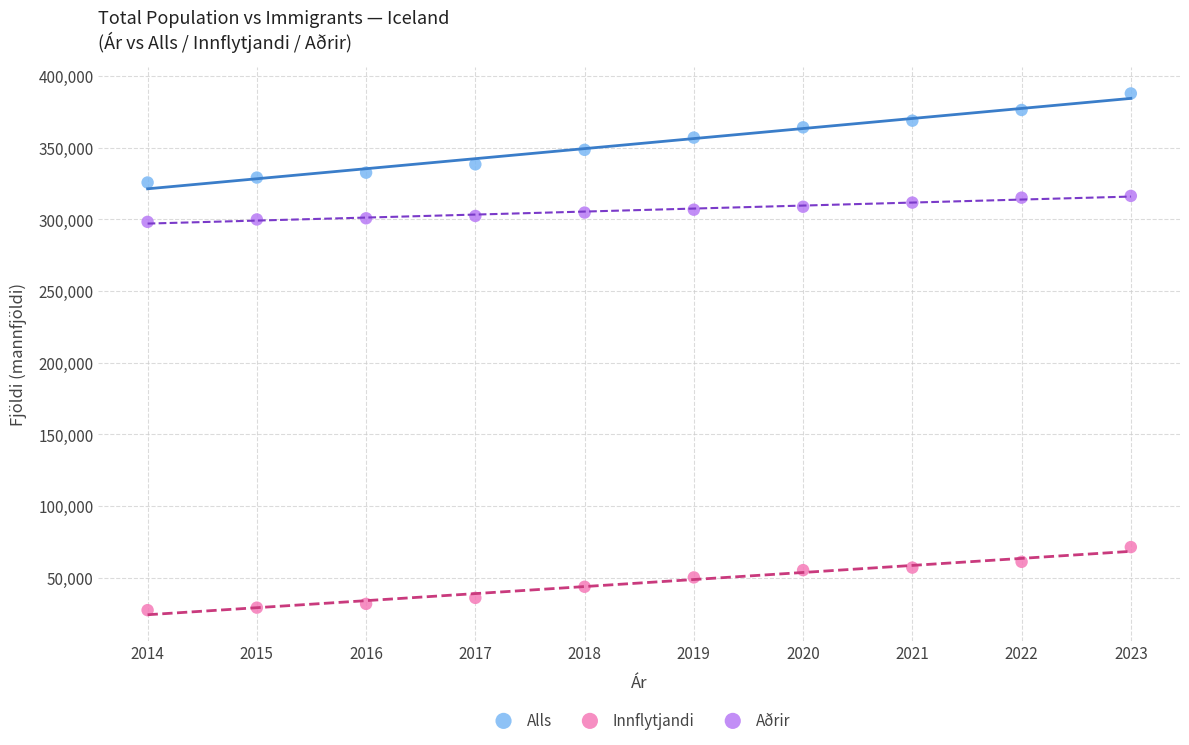

What are all the series names shown in the legend?

Alls, Innflytjandi, Aðrir